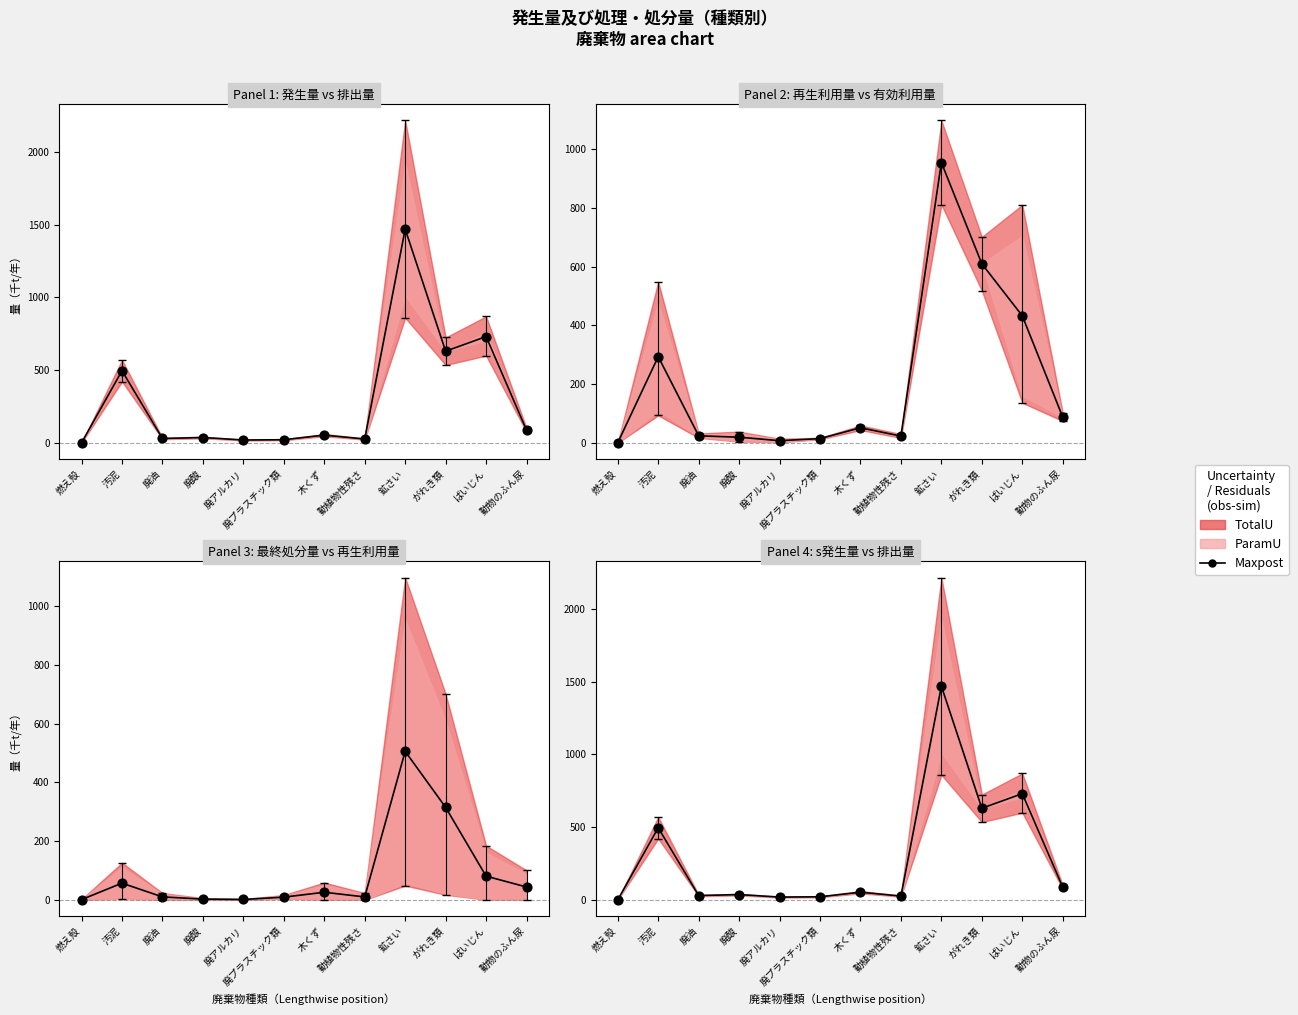

Which has a higher value, ばいじん or 廃酸?

ばいじん